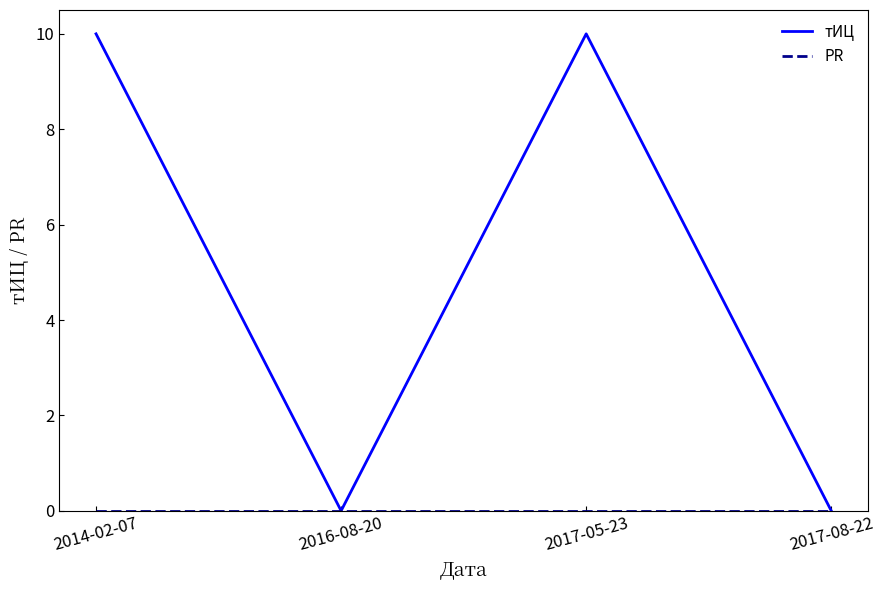

Does the chart display data point markers on the line(s)?

No